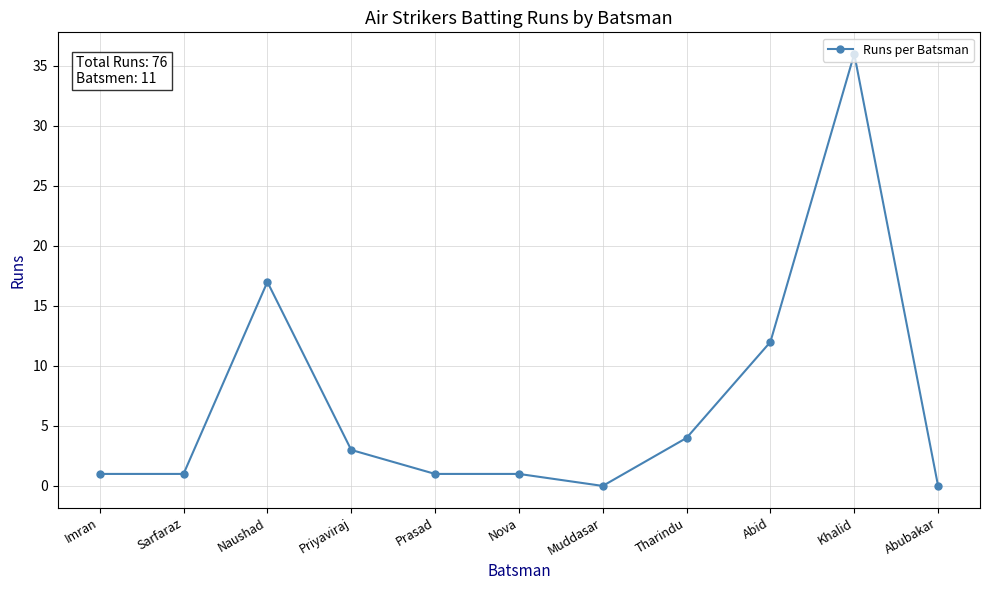

What is the change in value from Prasad to Khalid?

+35